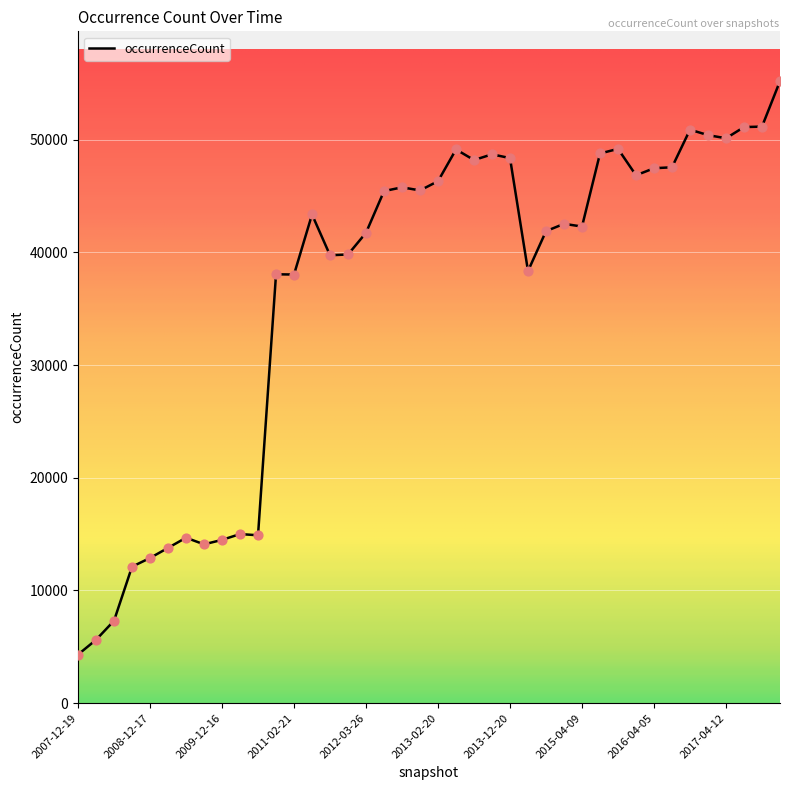

What is the greatest value displayed?

55204